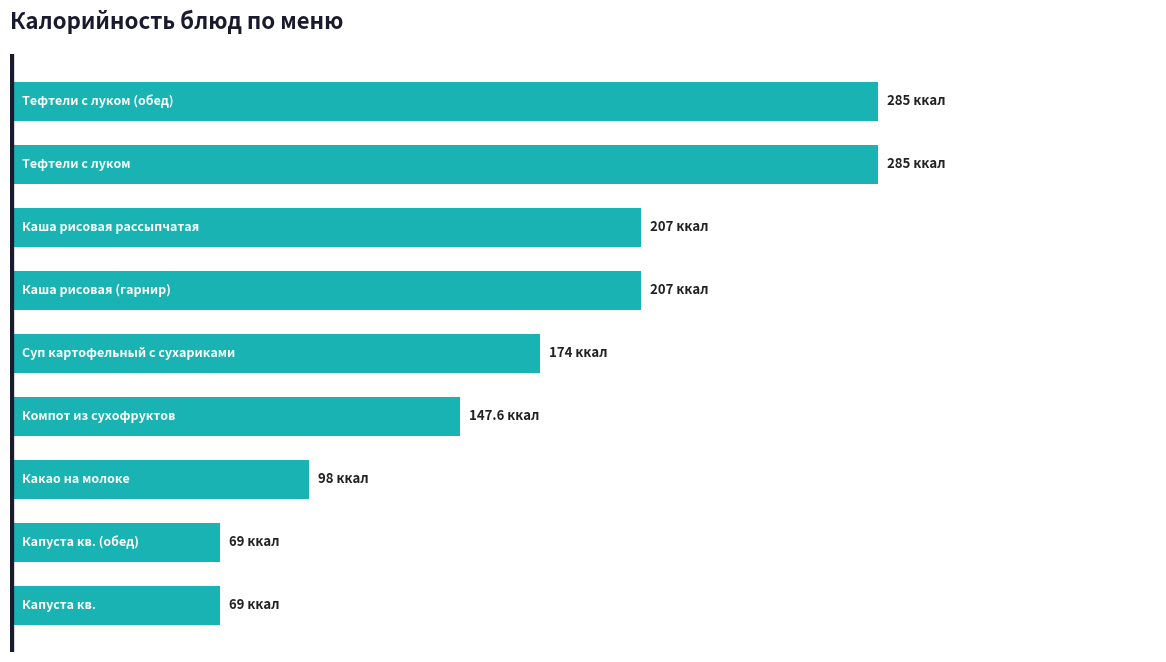

Rank the categories by value from lowest to highest.

7, 8, 6, 5, 4, 2, 3, 0, 1